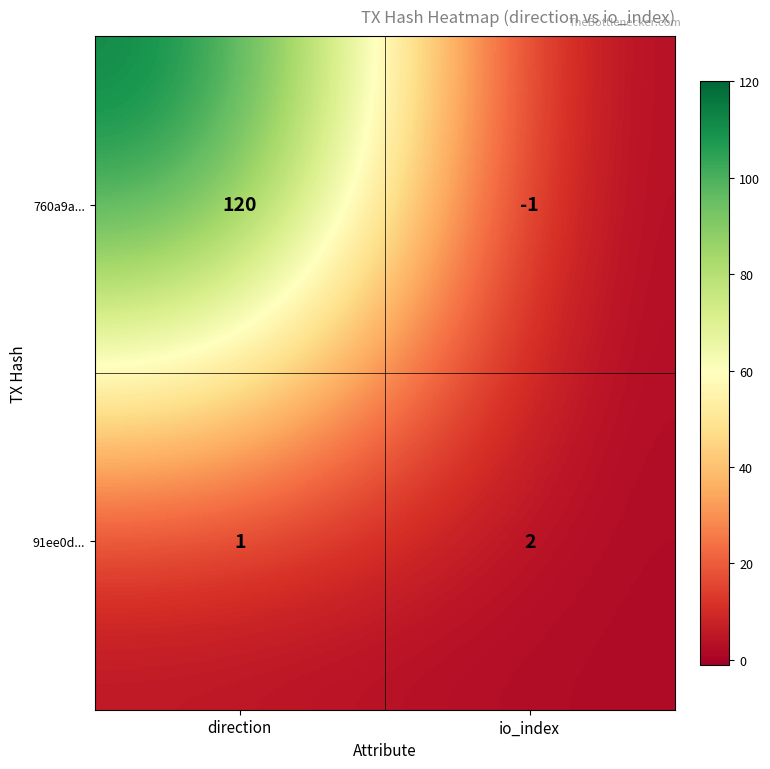

What is the difference between the maximum and minimum values in the 760a9a... series?

121